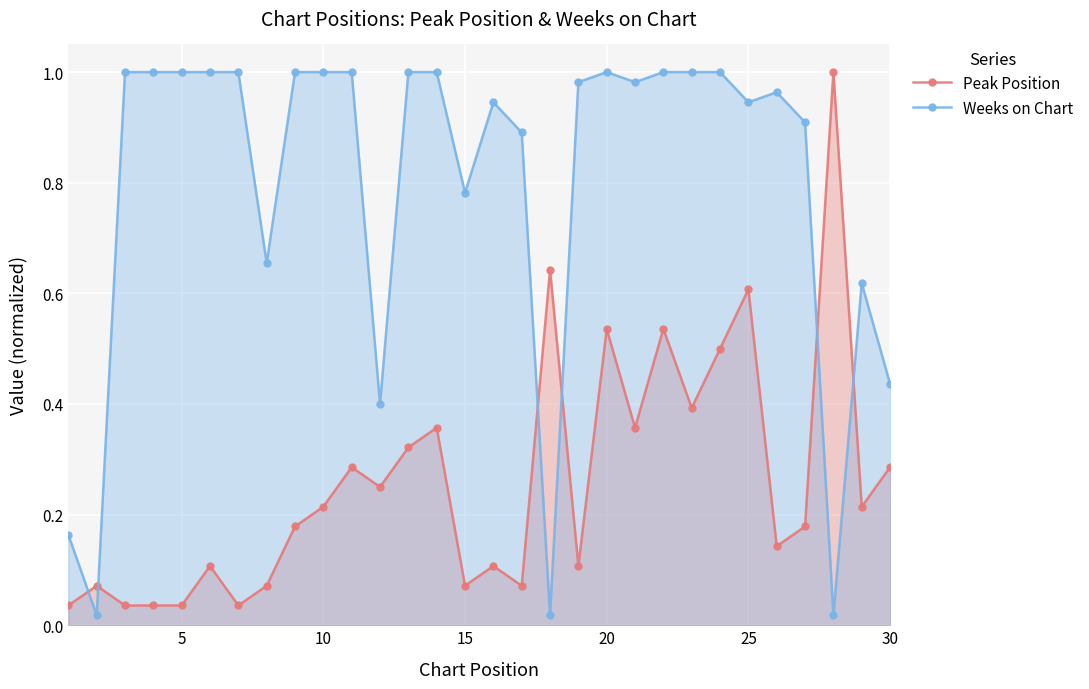

Reading left to right, what are all the values shown in this chart?

Peak Position: 0.0	0.1	0.0	0.0	0.0	0.1	0.0	0.1	0.2	0.2	0.3	0.2	0.3	0.4	0.1	0.1	0.1	0.6	0.1	0.5	0.4	0.5	0.4	0.5	0.6	0.1	0.2	1.0	0.2	0.3
Weeks on Chart: 0.2	0.0	1.0	1.0	1.0	1.0	1.0	0.7	1.0	1.0	1.0	0.4	1.0	1.0	0.8	0.9	0.9	0.0	1.0	1.0	1.0	1.0	1.0	1.0	0.9	1.0	0.9	0.0	0.6	0.4